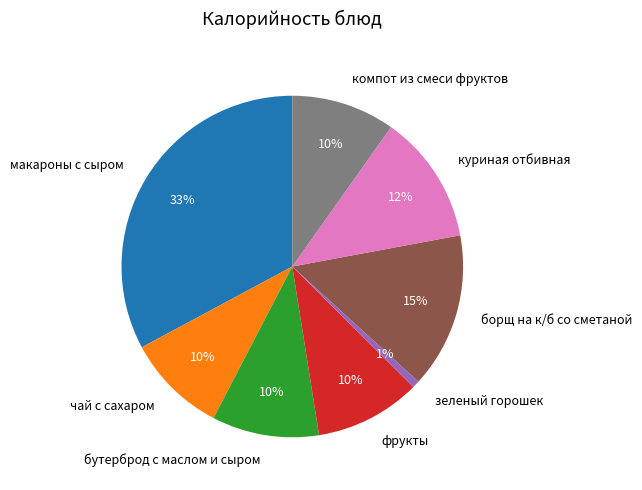

Which slice is the smallest?

зеленый горошек